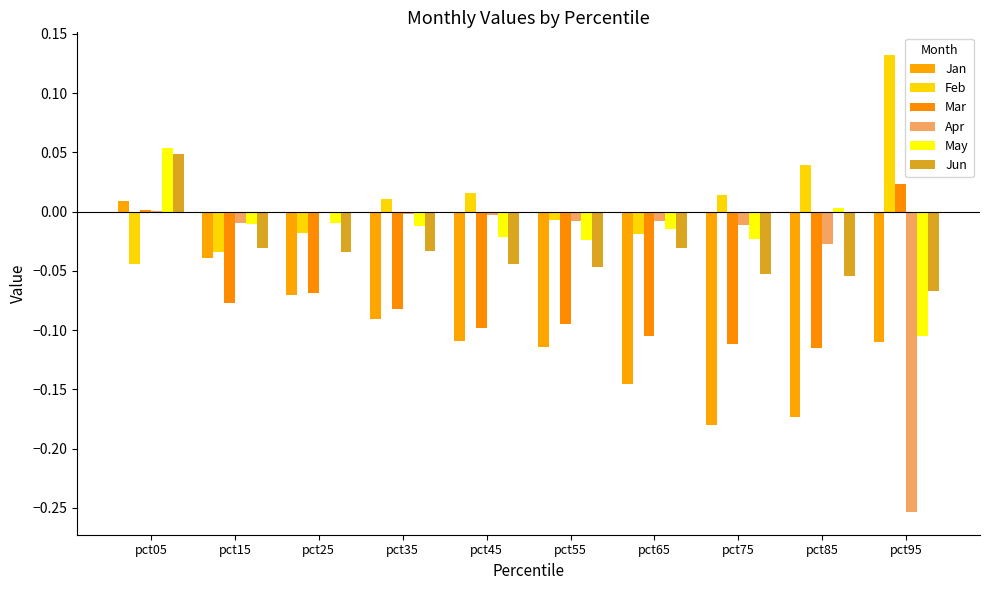

How many distinct data groups are displayed?

6